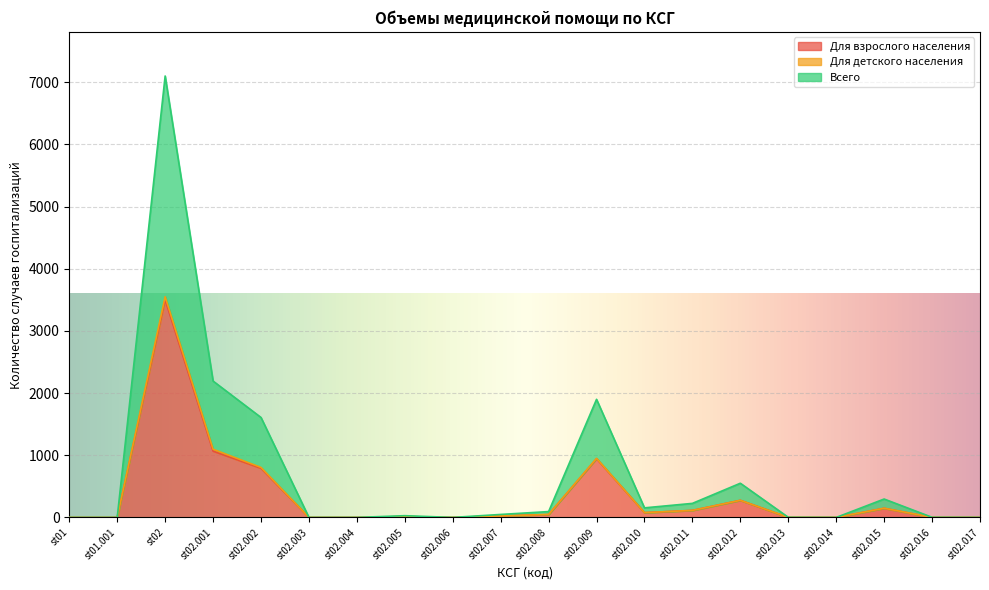

At which category does the chart reach its minimum across all series?

st01